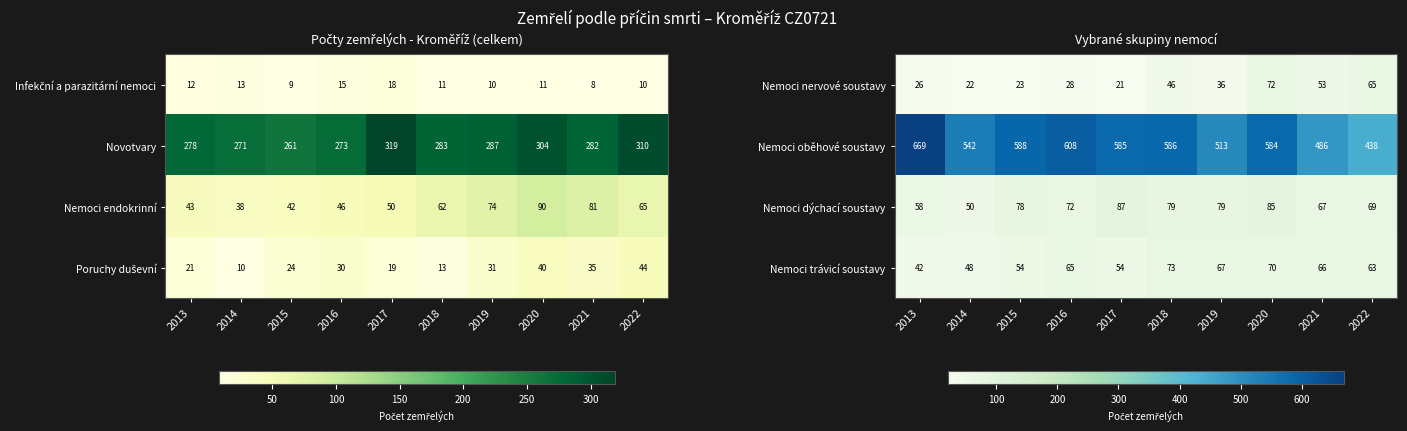

At which category does the chart reach its peak across all series?

2013